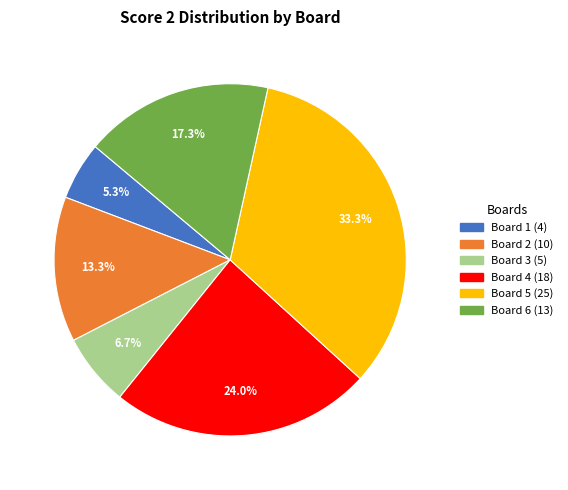

How many slices are in this pie chart?

6